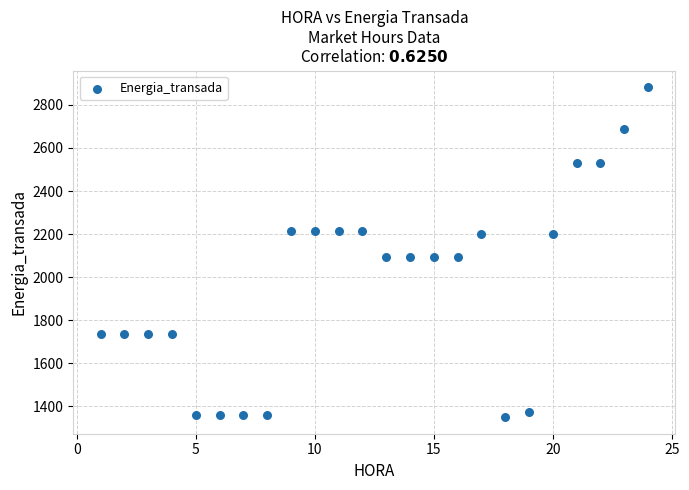

What is the range of X values (max minus min)?

23.0